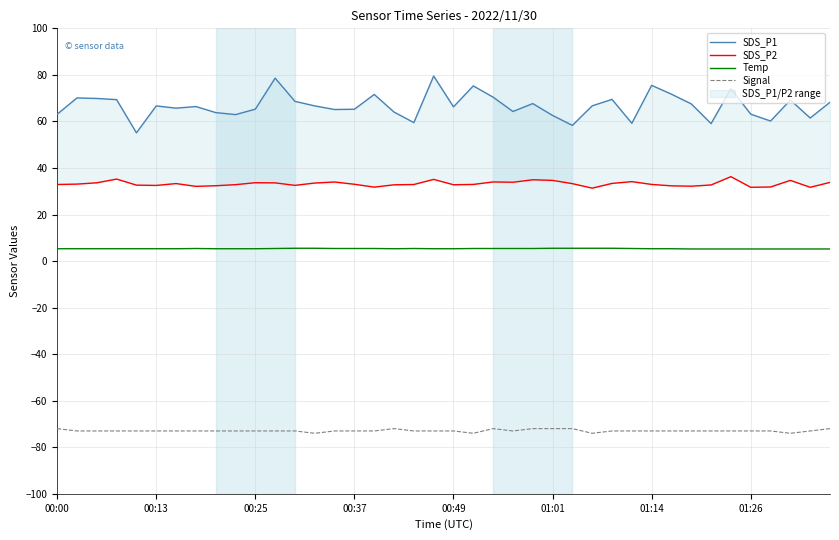

What is the value of the Signal point at the 22nd from the left?

-74.0